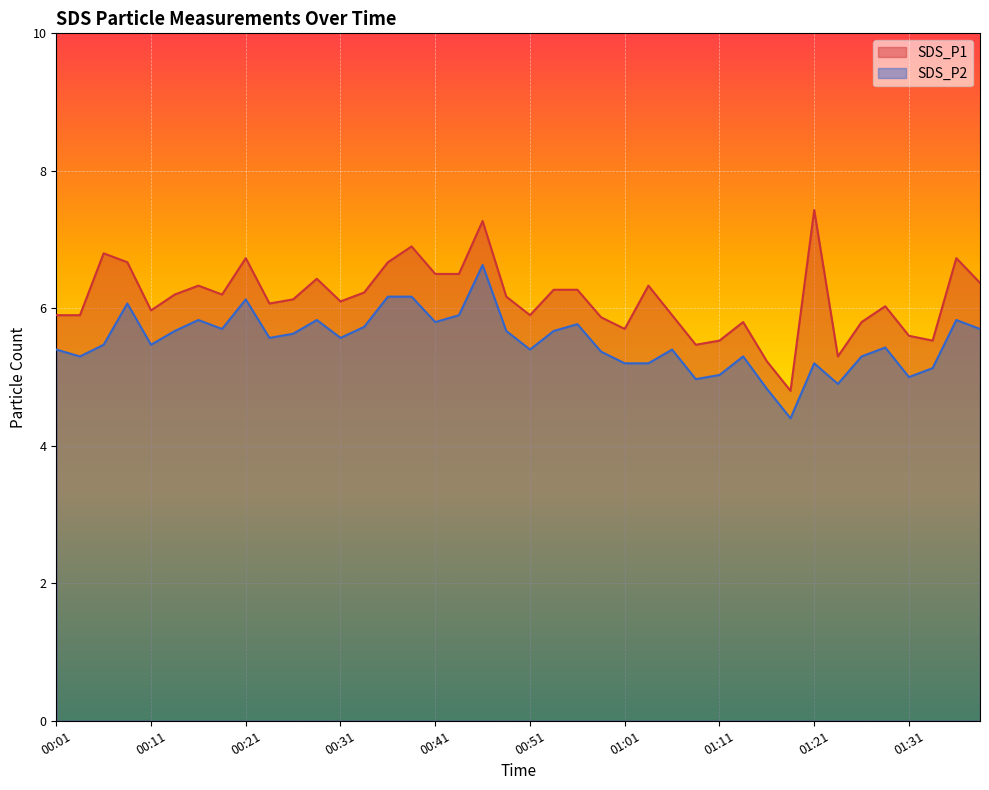

Is it true that SDS_P2 equals 5.4 at 01:06?

True